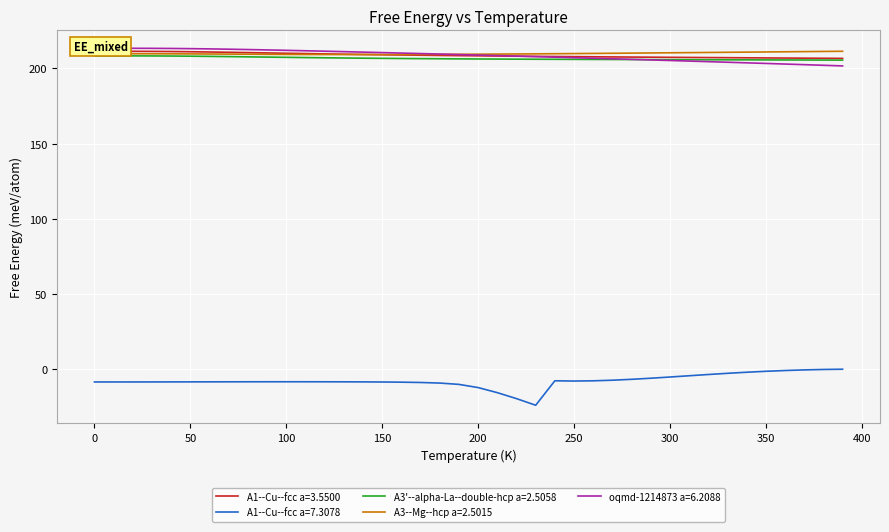

Is it true that A1--Cu--fcc a=7.3078 equals -8.6 at 50?

True